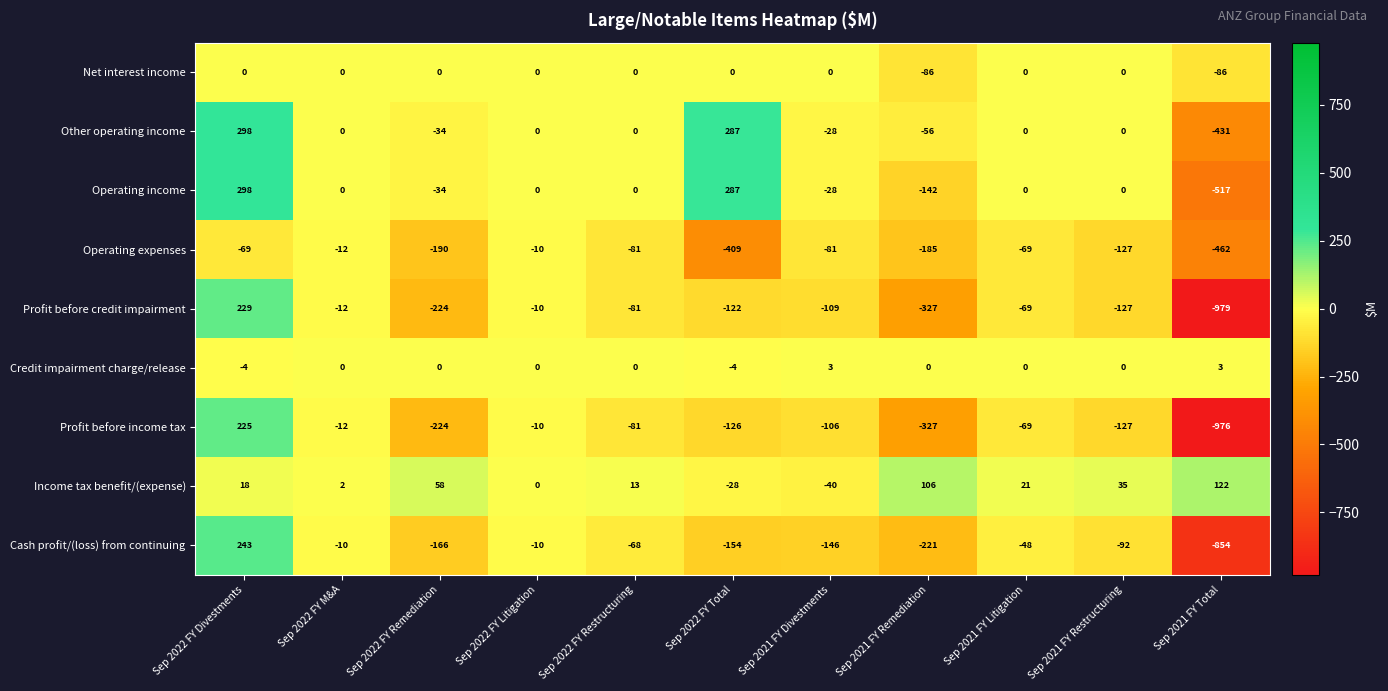

What is the difference between the highest and lowest values at Sep 2022 FY Total?

696